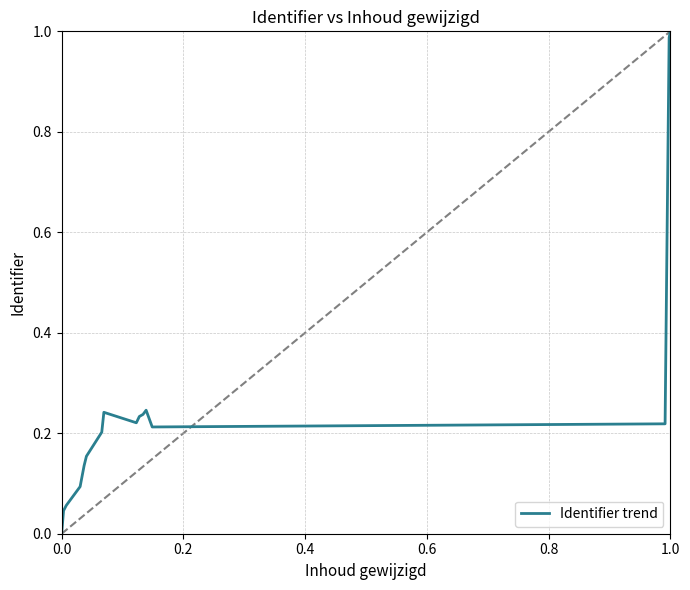

Is this an area chart (filled region under the line)?

No